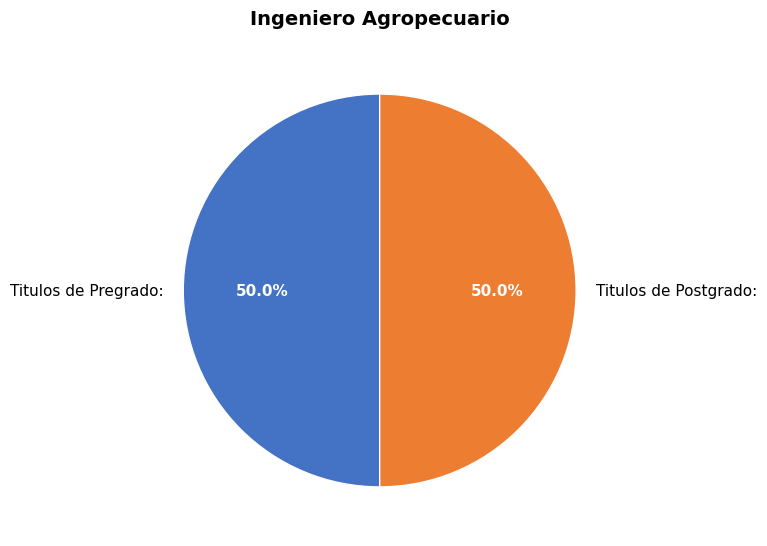

Is the sum of Titulos de Pregrado: and Titulos de Postgrado: greater than half?

Yes